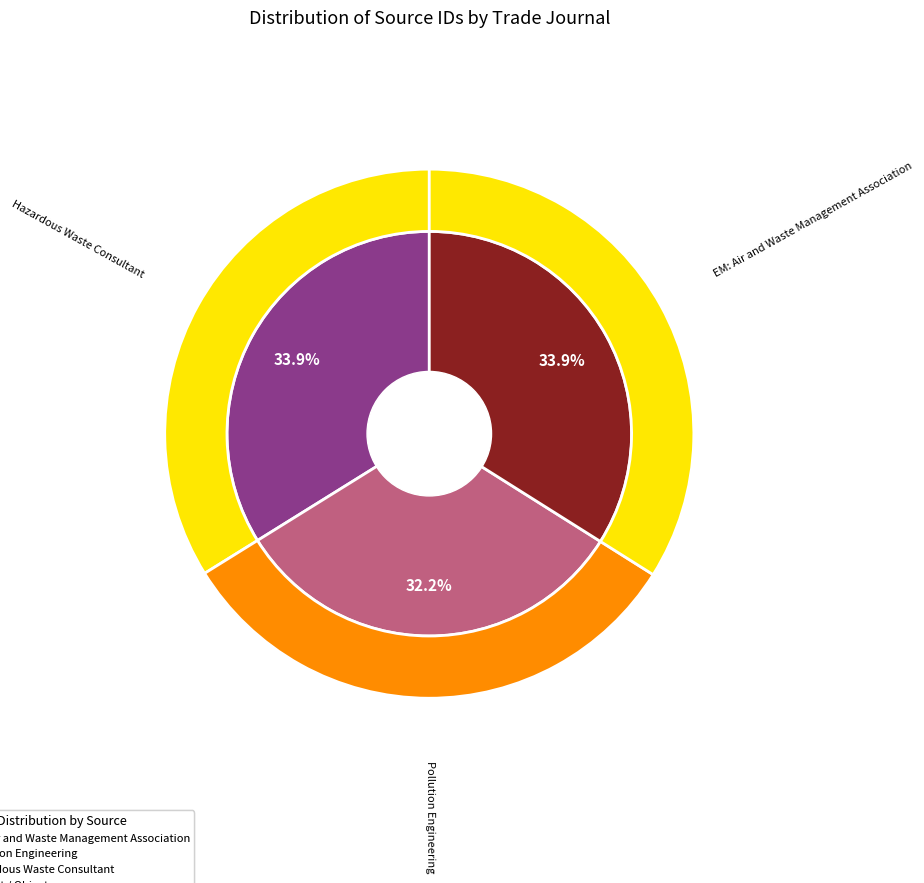

Does EM: Air and Waste Management Association represent more than half of the total?

No